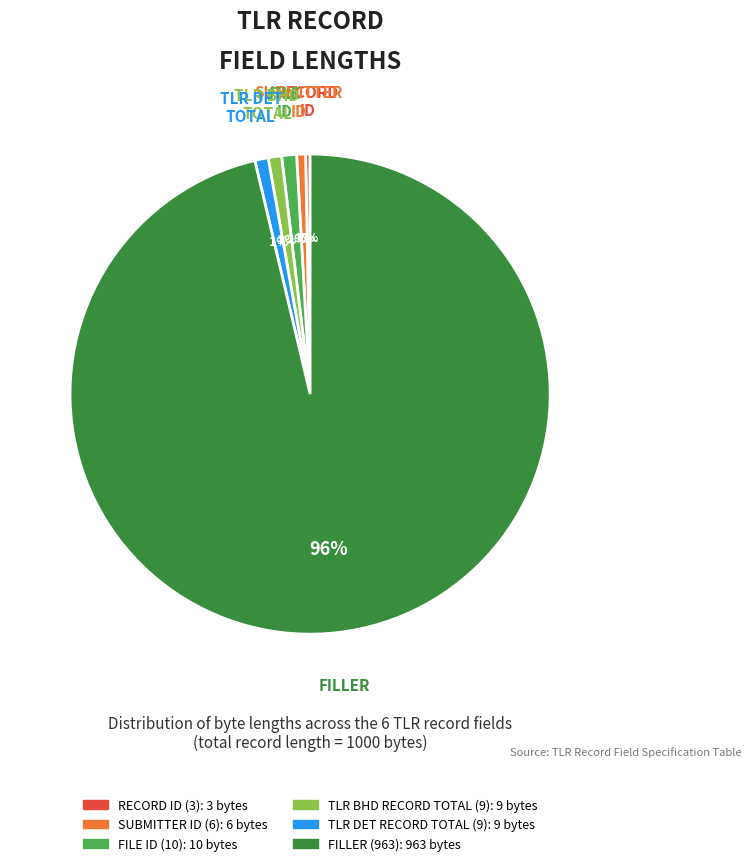

To the nearest percent, what portion does TLR BHD RECORD TOTAL (9) represent?

1%